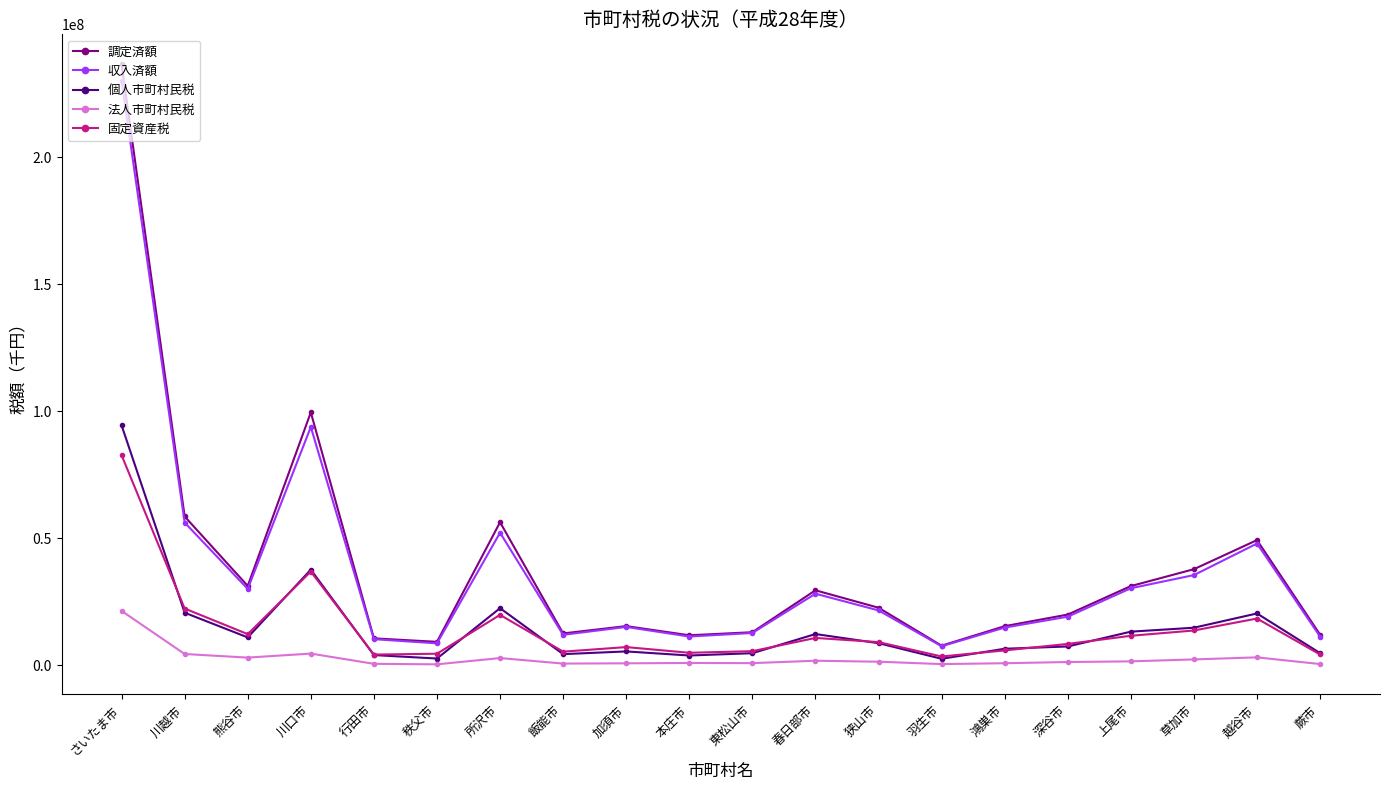

True or false: 収入済額 and 法人市町村民税 cross at least once.

False